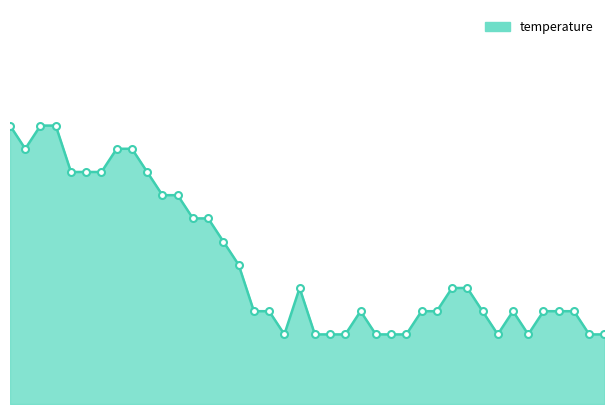

How many lines are shown in the chart?

1